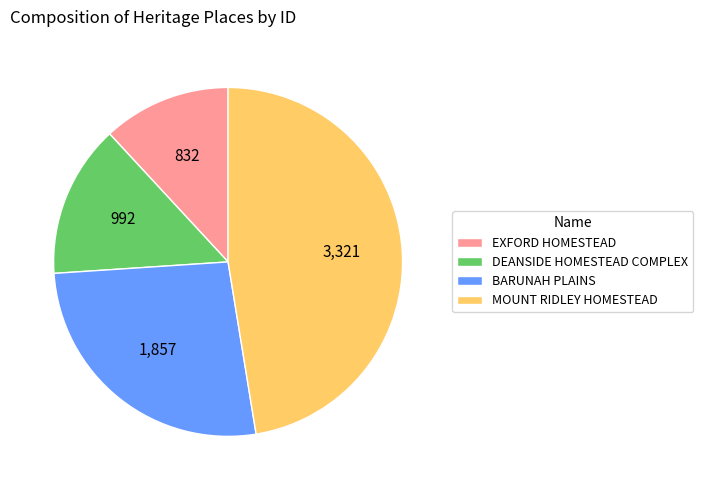

Does BARUNAH PLAINS represent more than half of the total?

No